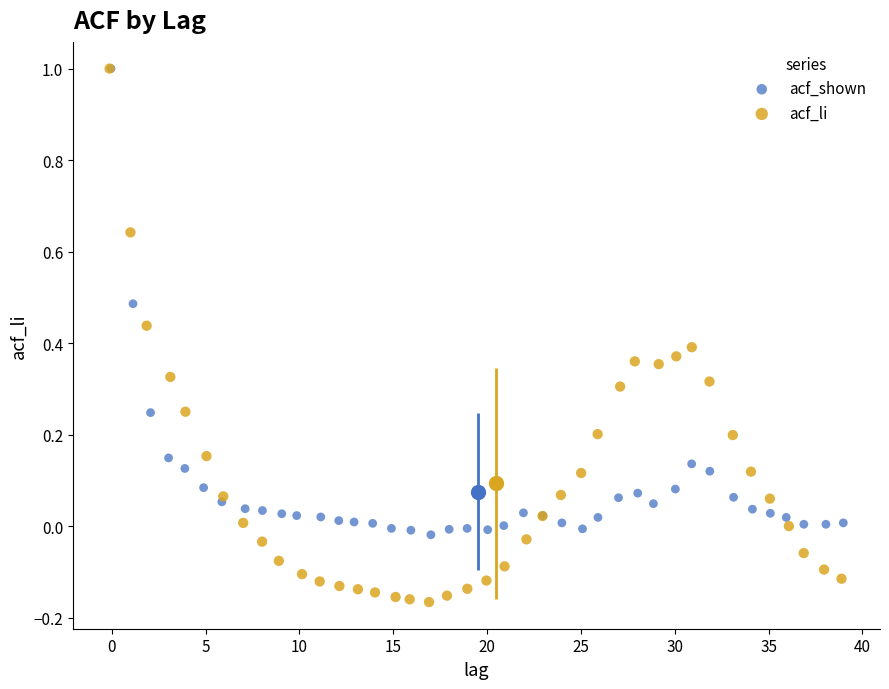

Which series contains the lowest Y value?

acf_li